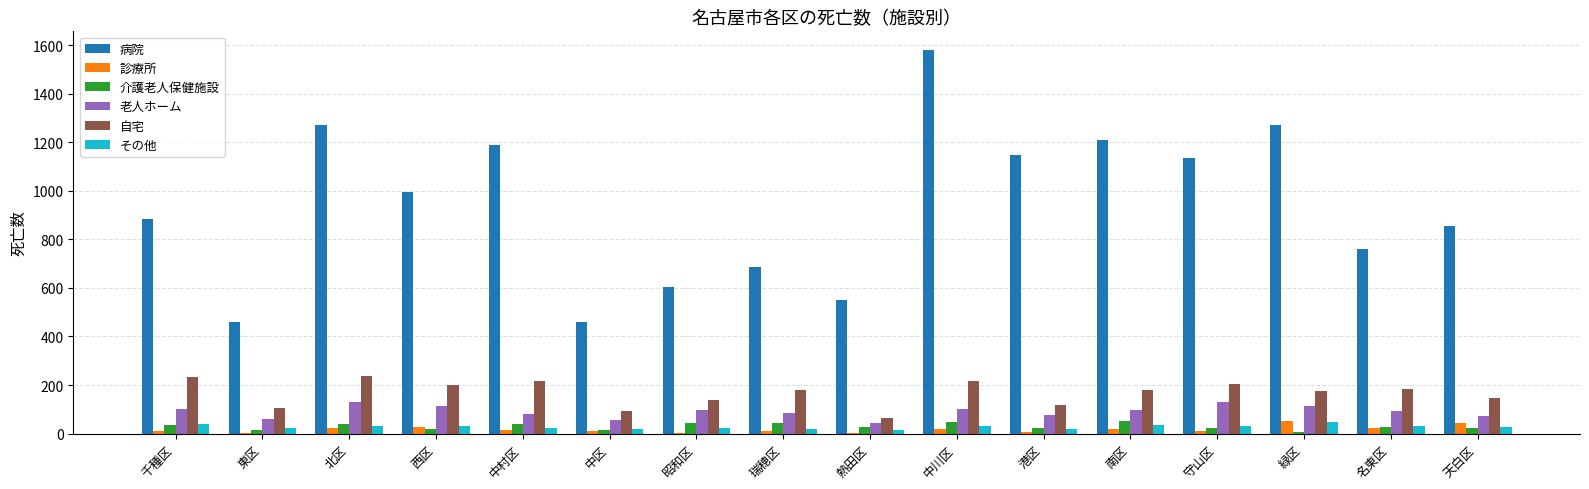

What is the sum of all 老人ホーム values?

1446